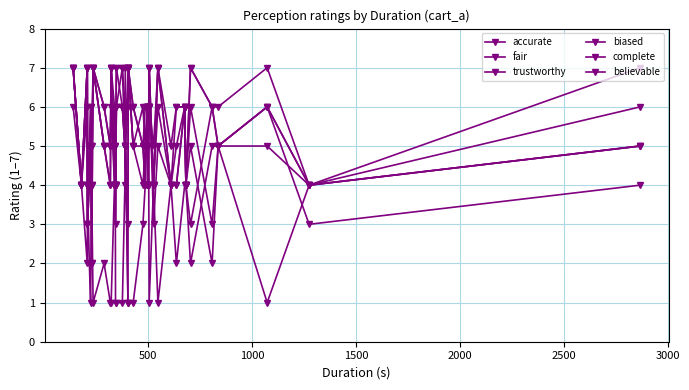

How many lines are shown in the chart?

6